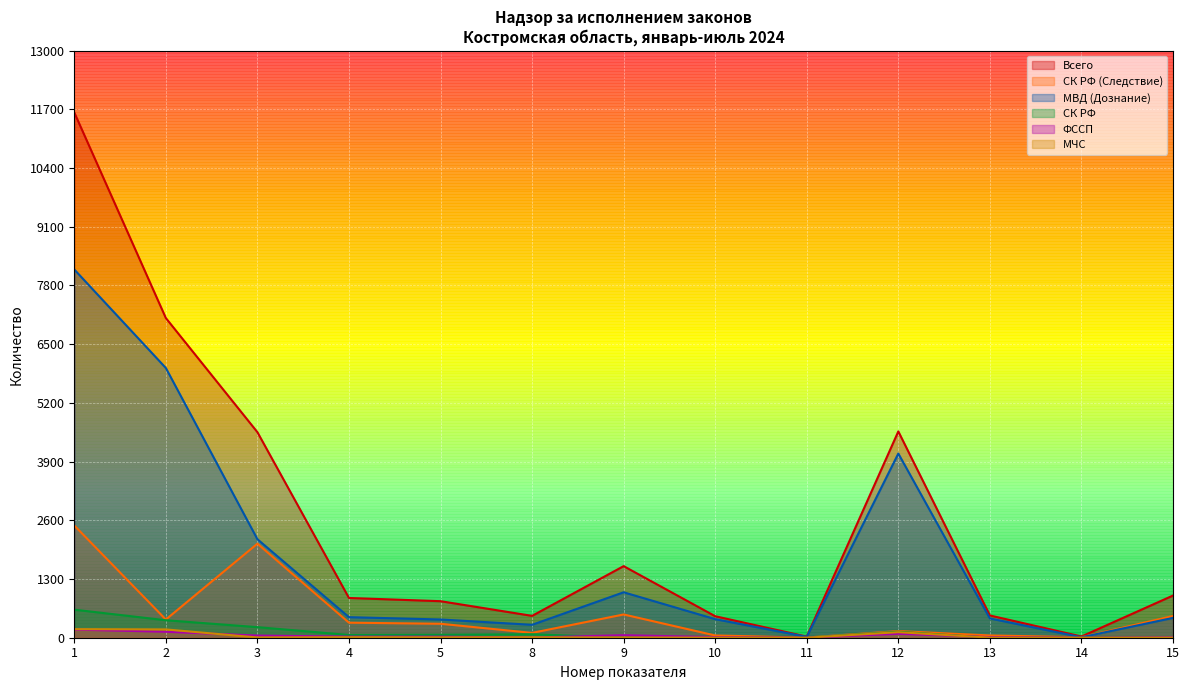

Between 4 and 9, which series saw the biggest shift?

Всего